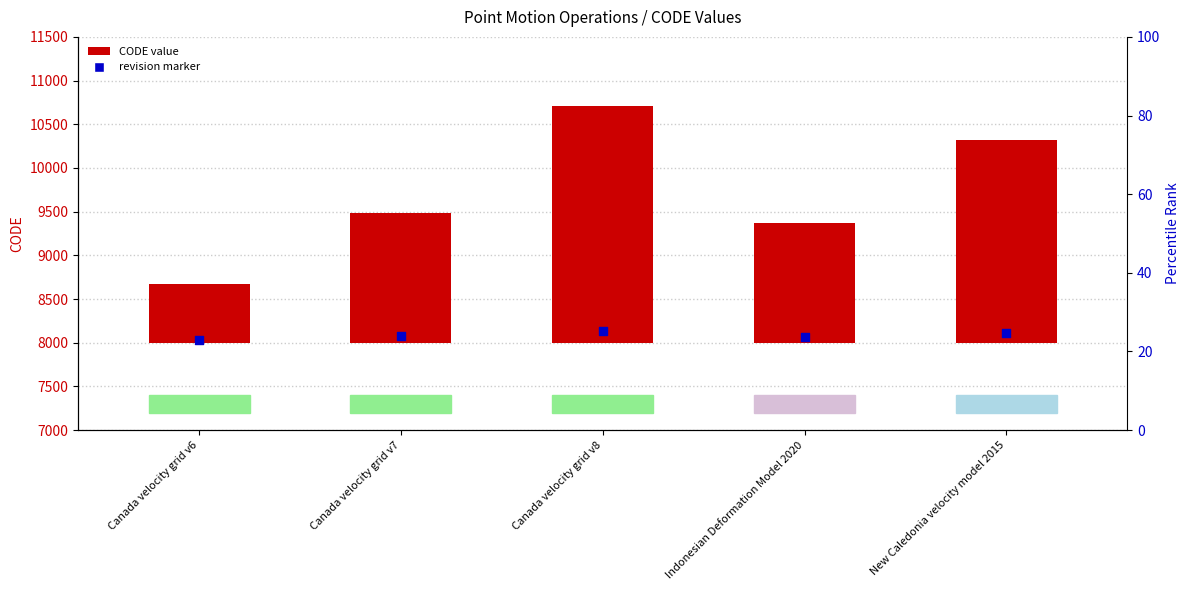

What is the change in value from Canada velocity grid v6 to Indonesian Deformation Model 2020?

+699